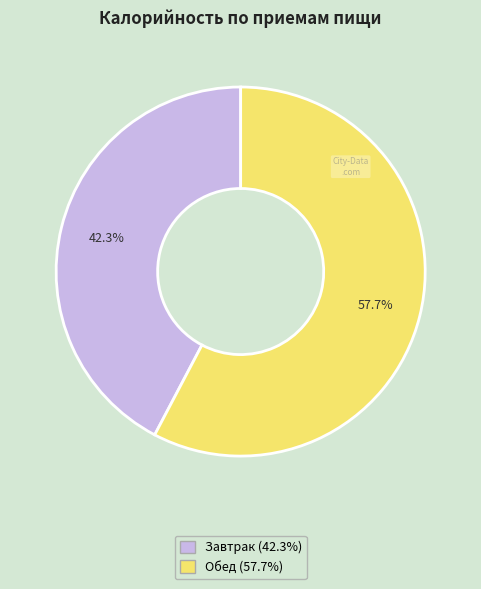

Which slice is the smallest?

Завтрак